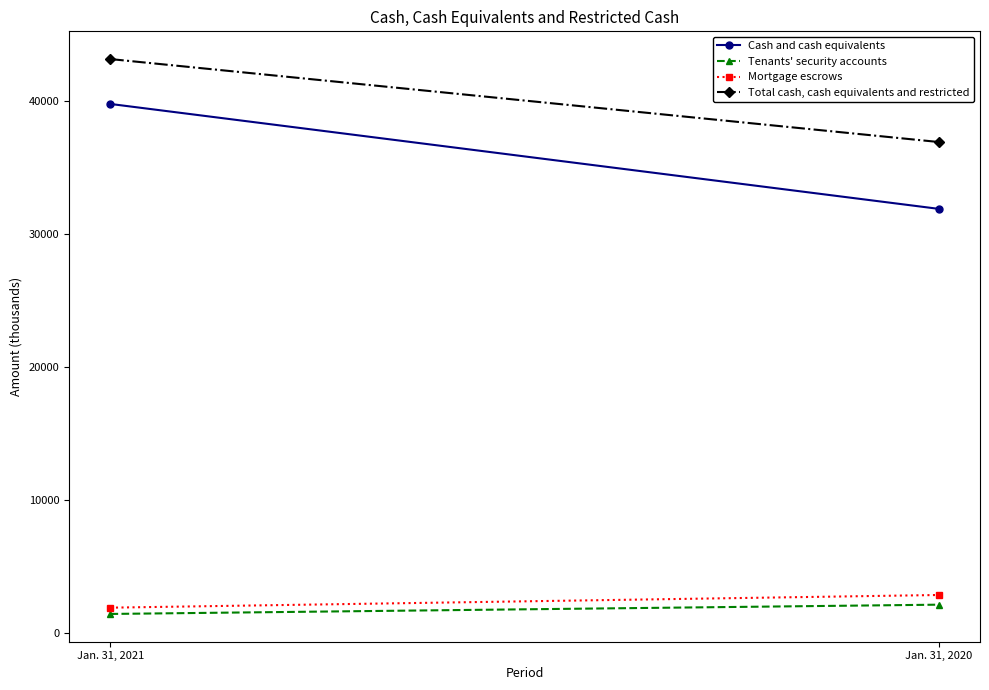

Rank the series at Jan. 31, 2021 from lowest to highest value.

Tenants' security accounts, Mortgage escrows, Cash and cash equivalents, Total cash, cash equivalents and restricted